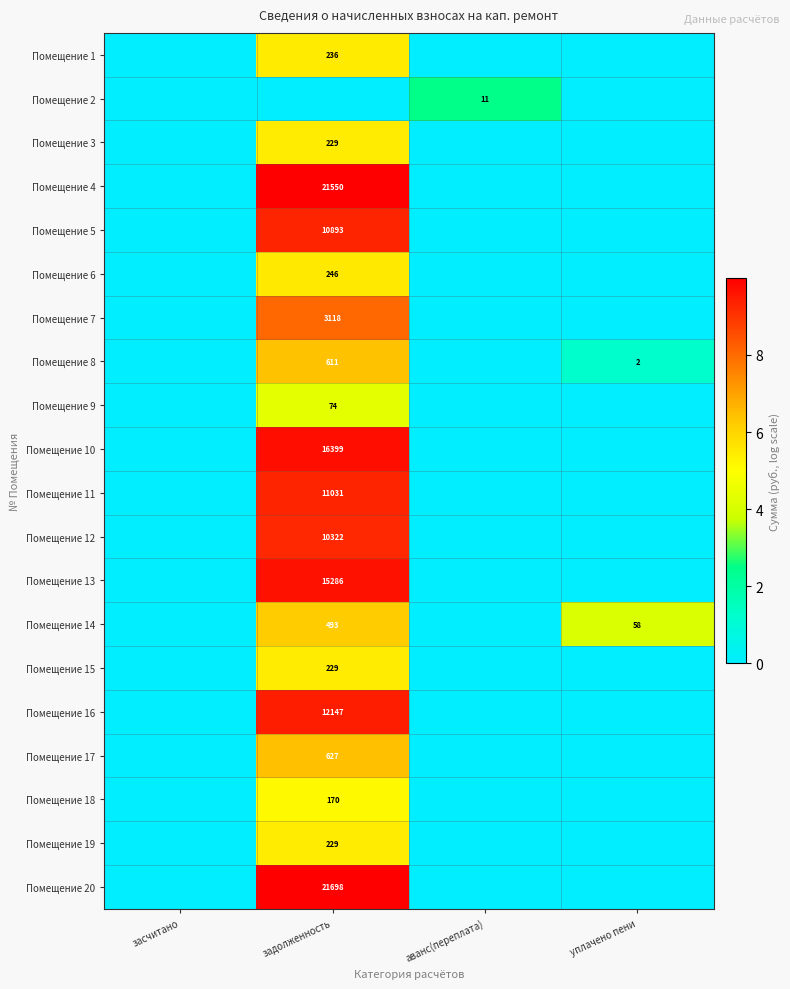

Is it true that Помещение 13 equals 15286 at задолженность?

True